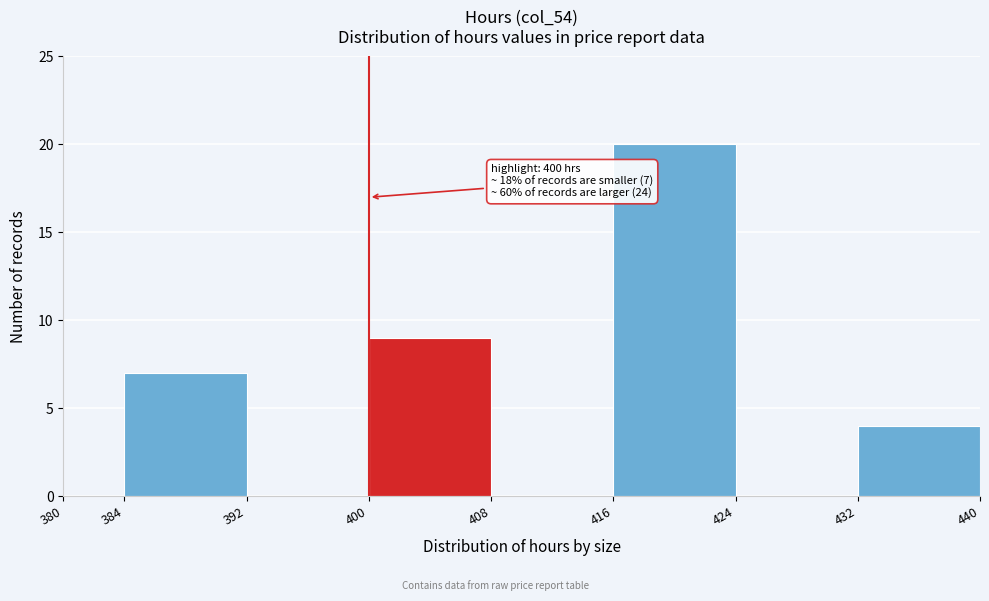

Over which range of the x-axis is the bar tallest?

416 to 424